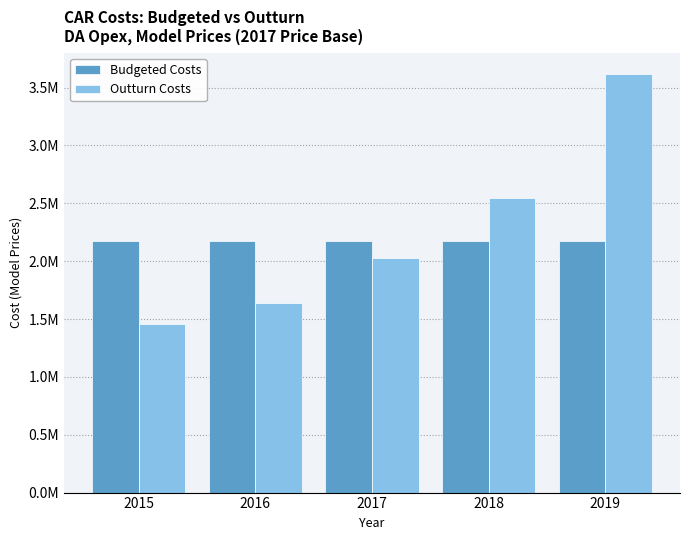

List the series in order of their peak value, lowest first.

Budgeted Costs, Outturn Costs